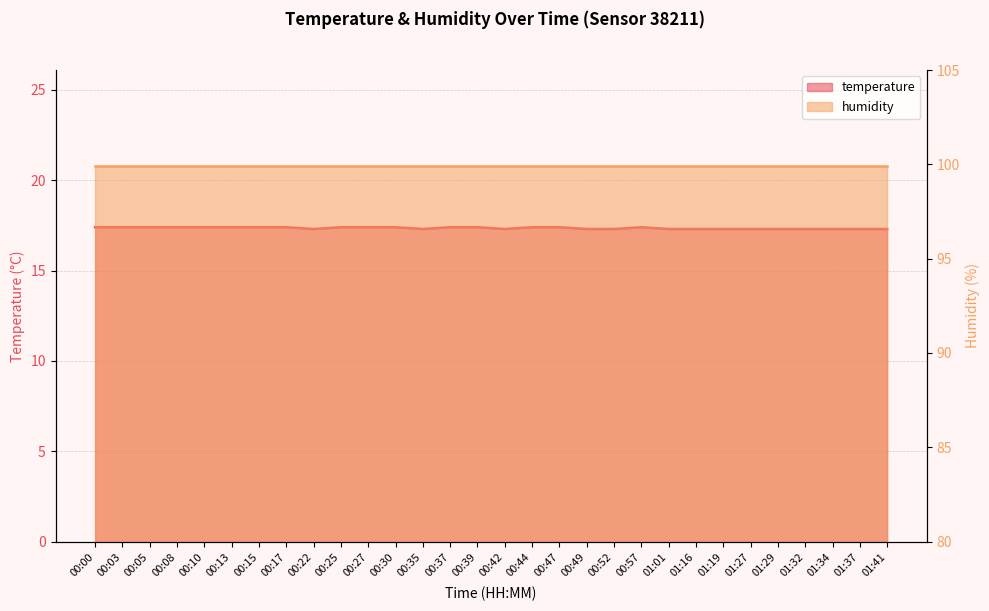

Which has a higher value, 01:37 or 00:52?

01:37